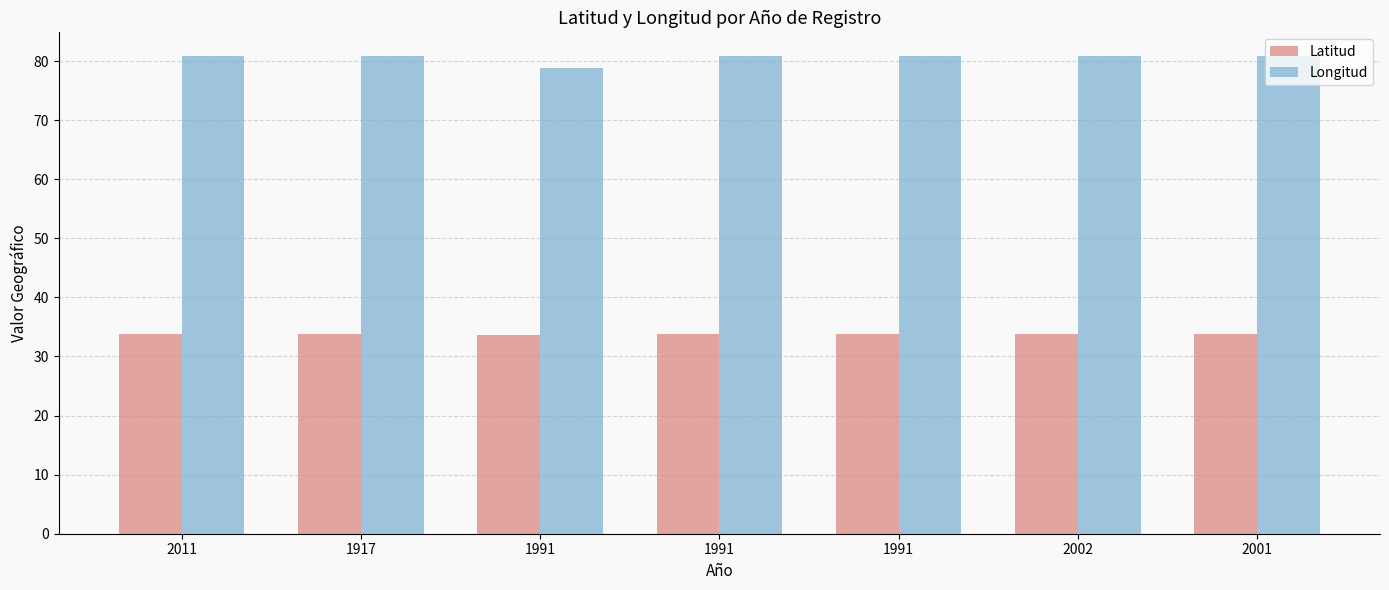

How many values in the Longitud series are below 80?

1